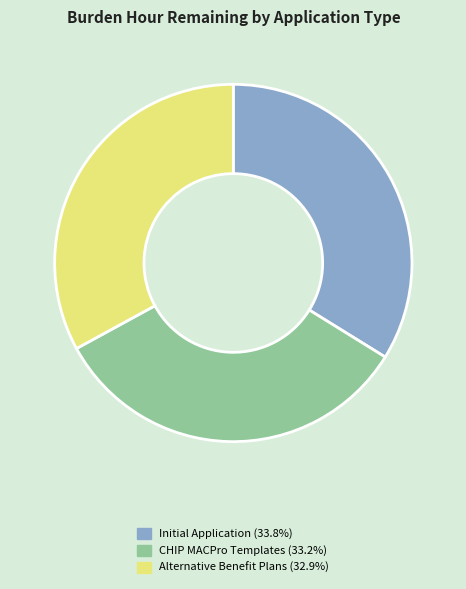

How many segments does this pie chart have?

3